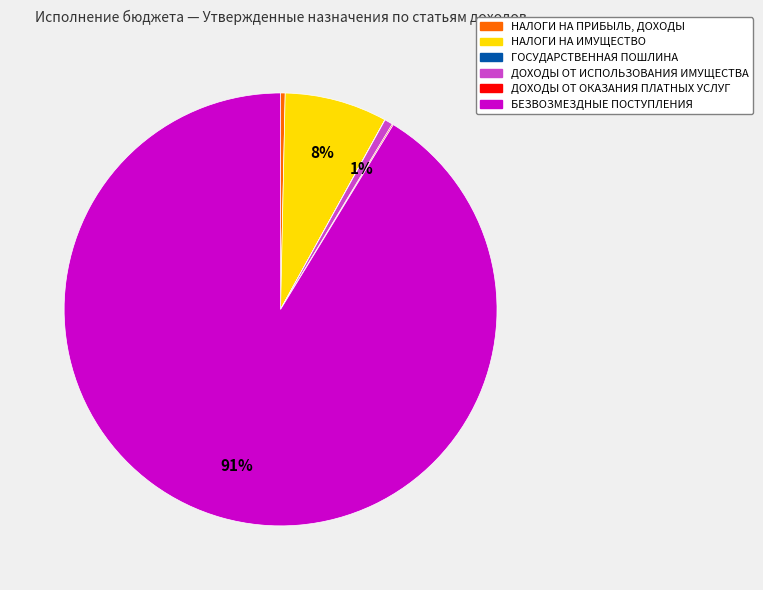

To the nearest percent, what is the average slice percentage?

17%